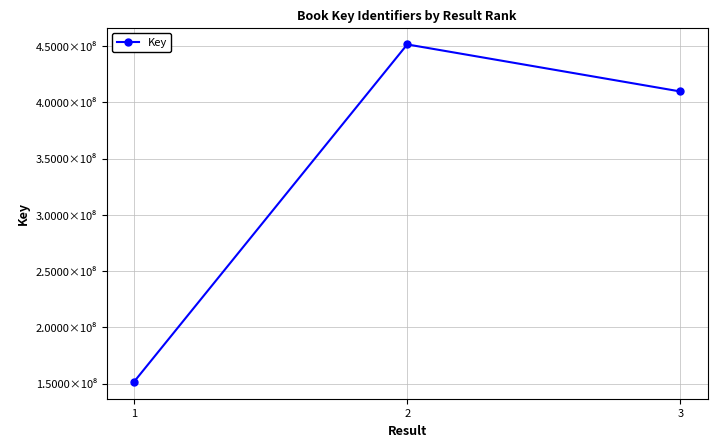

What is the ratio of the value at 1 to the value at 2?

0.3